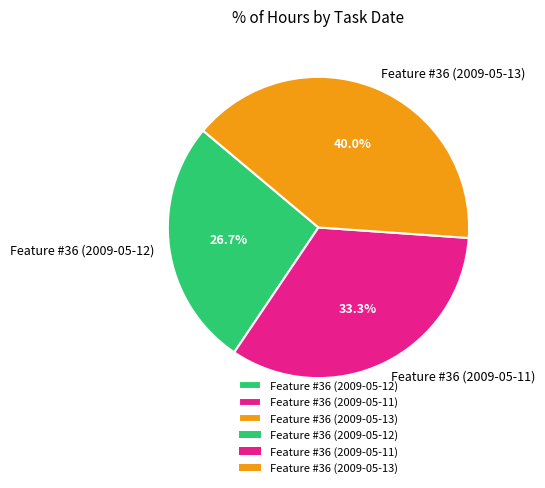

The Feature #36 (2009-05-12) slice represents 12% of the pie. True or false?

False